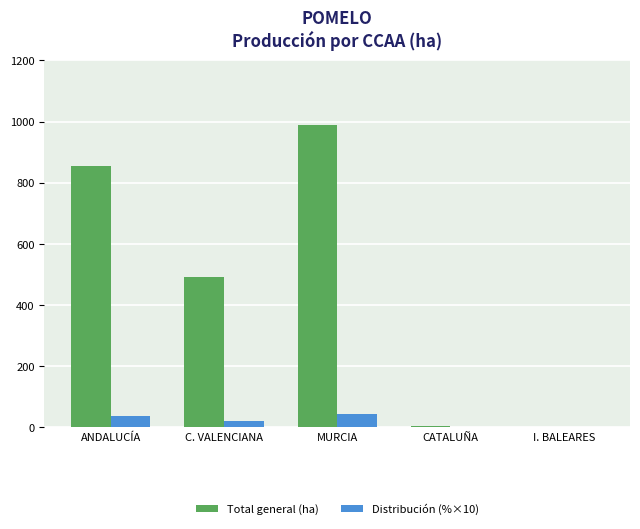

Which series has the largest total across all categories?

Total general (ha)